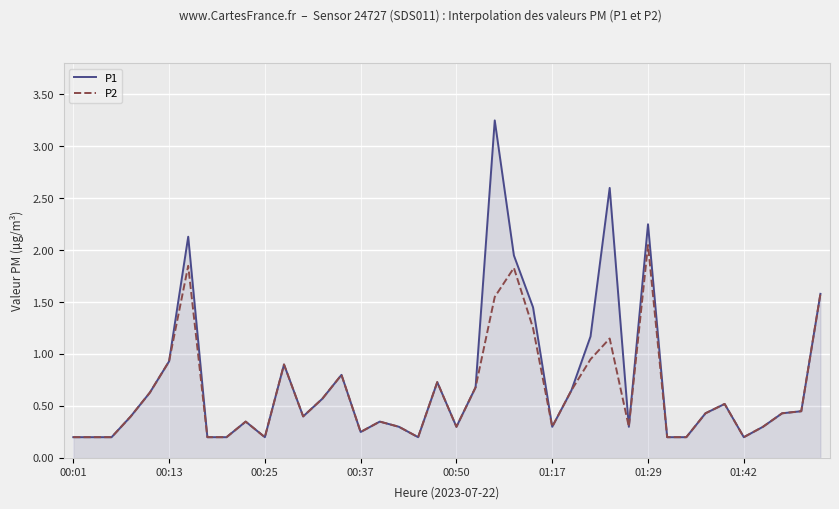

Which series has the largest range (max minus min)?

P1